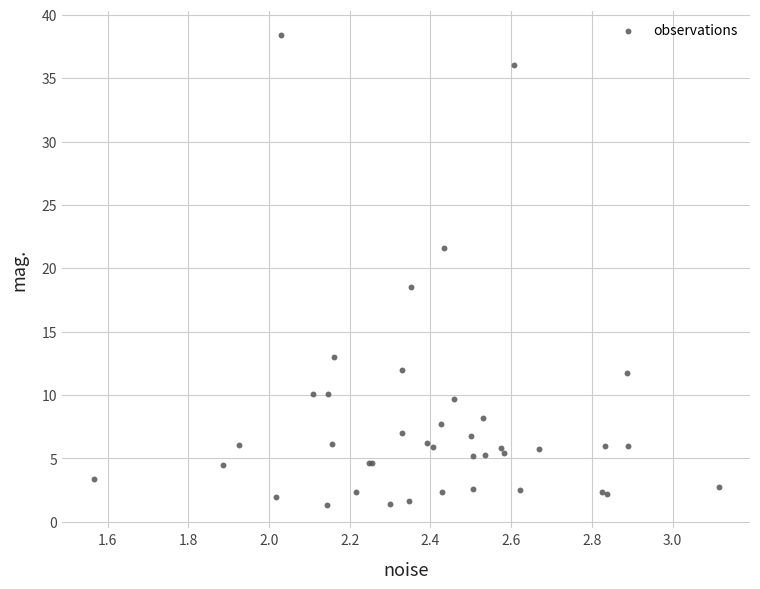

What Y value in the scatter plot is closest to 19?

18.5